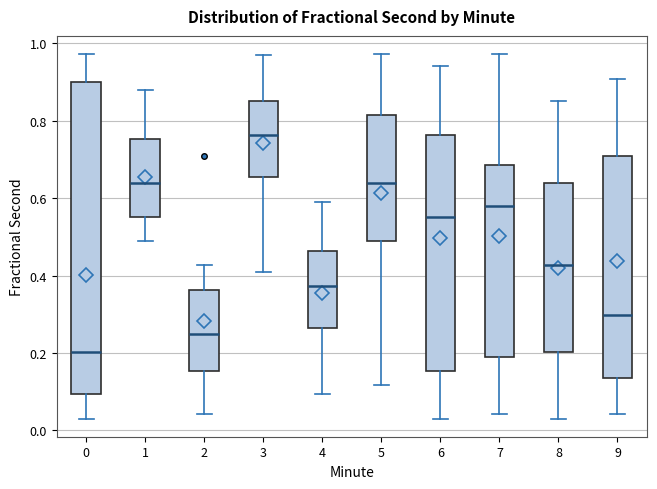

Reading left to right, transcribe this box plot: for each box, give where its median line is, the range the box spans, and where its two whiskers end, as read against the y-axis. The values are not printed on the chart, so give them approximately, as read against the axis.

0: median 0.20, box 0.10 to 0.90, whiskers 0.04 to 0.98
1: median 0.64, box 0.56 to 0.76, whiskers 0.48 to 0.88
2: median 0.24, box 0.16 to 0.36, whiskers 0.04 to 0.42
3: median 0.76, box 0.66 to 0.86, whiskers 0.42 to 0.98
4: median 0.38, box 0.26 to 0.46, whiskers 0.10 to 0.58
5: median 0.64, box 0.48 to 0.82, whiskers 0.12 to 0.98
6: median 0.56, box 0.16 to 0.76, whiskers 0.04 to 0.94
7: median 0.58, box 0.20 to 0.68, whiskers 0.04 to 0.98
8: median 0.42, box 0.20 to 0.64, whiskers 0.04 to 0.86
9: median 0.30, box 0.14 to 0.70, whiskers 0.04 to 0.90